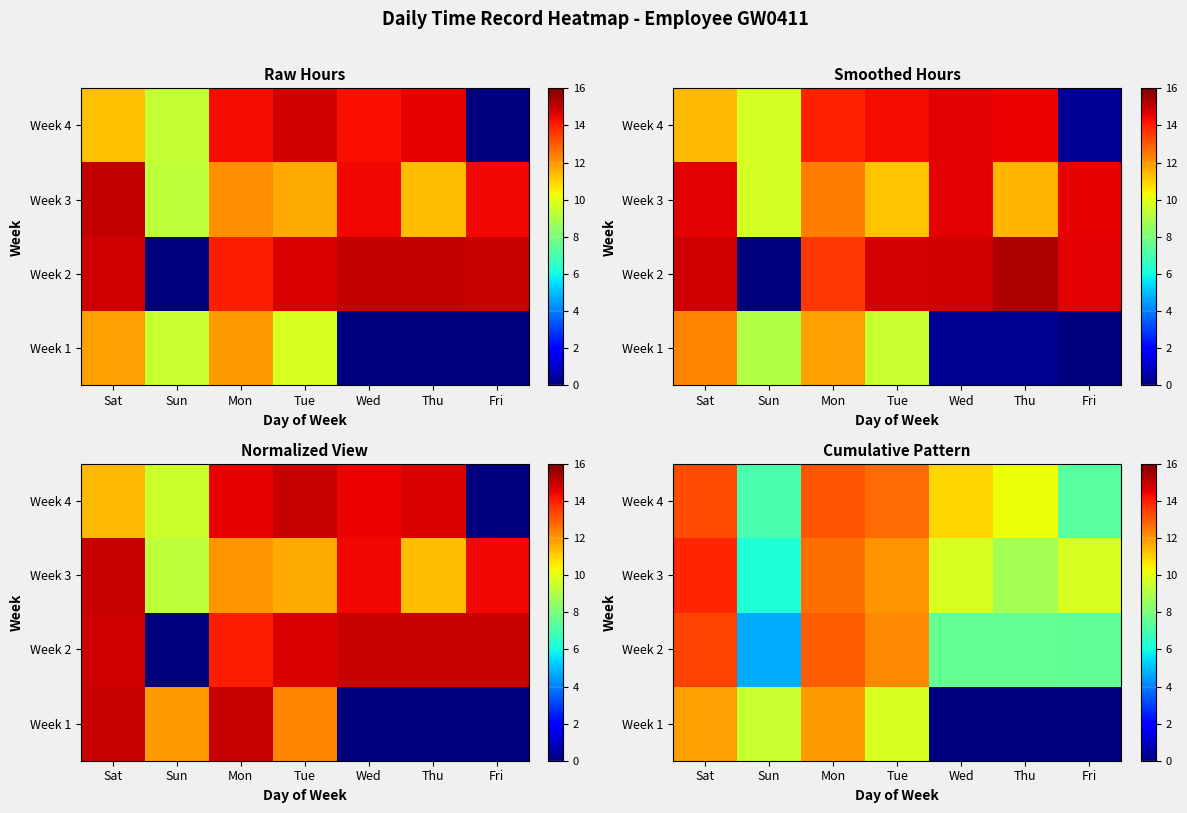

What is the difference between the highest and lowest values at Wed?

10.9